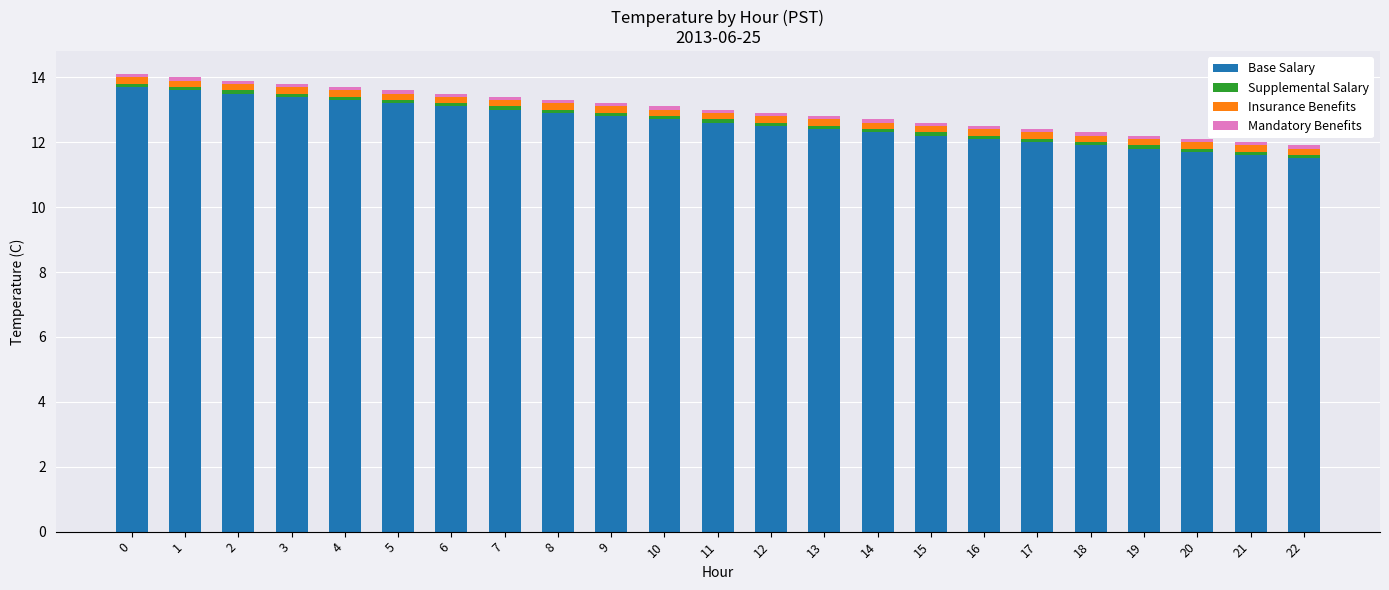

What is the difference between the maximum and minimum values in the Base Salary series?

2.2